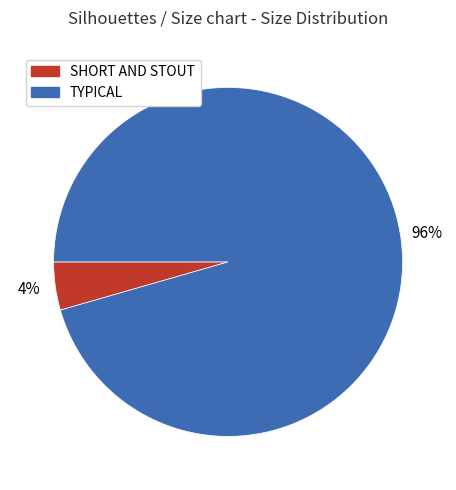

Combined, do TYPICAL and SHORT AND STOUT account for over 50%?

Yes